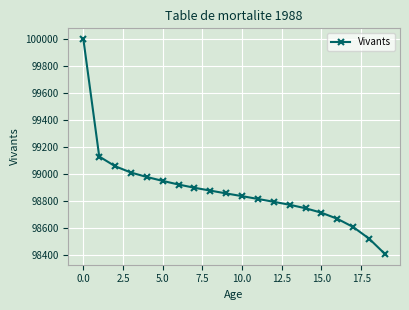

What is the value of the 11th point from the left?

98835